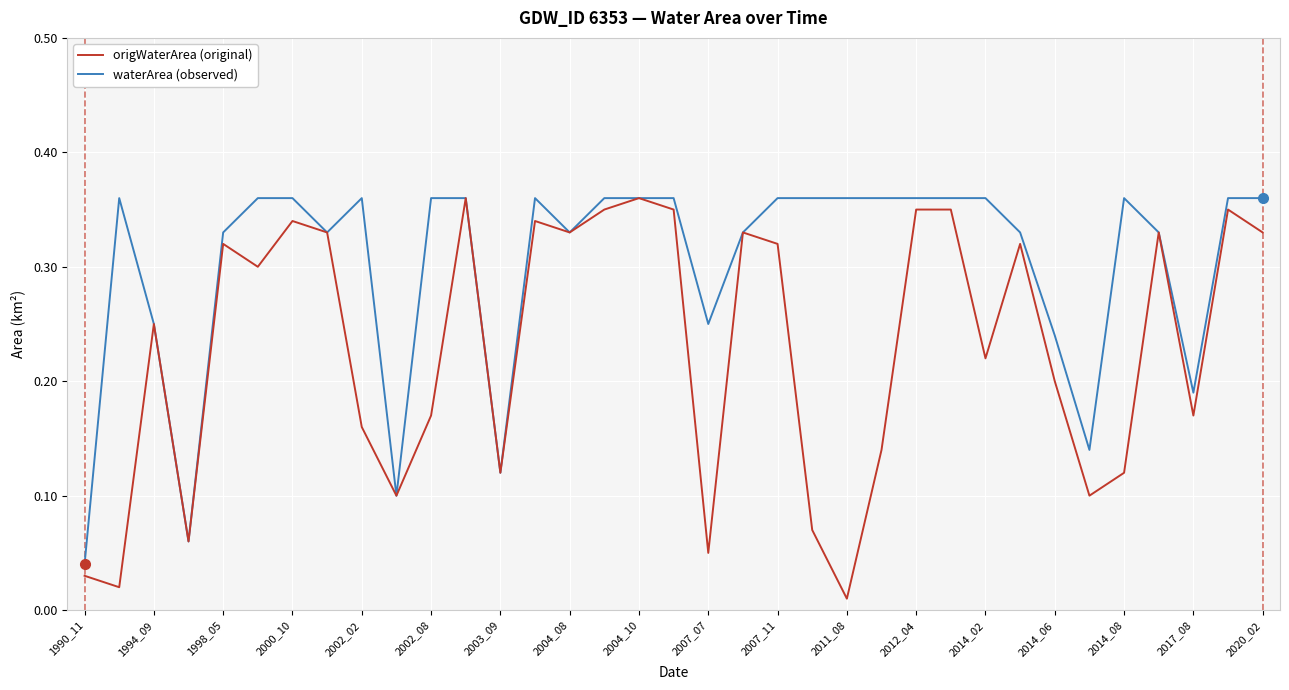

Which series has the widest spread of values?

origWaterArea (original)